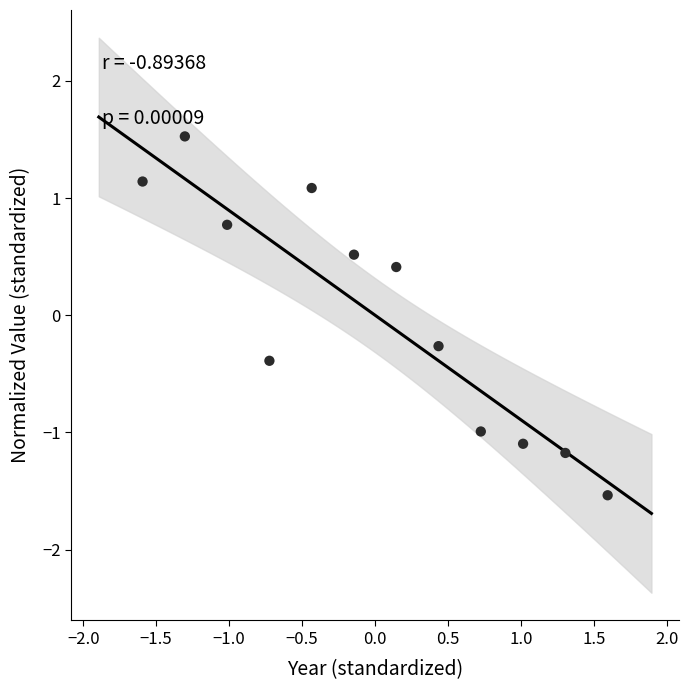

What is the range of Y values (max minus min)?

3.1